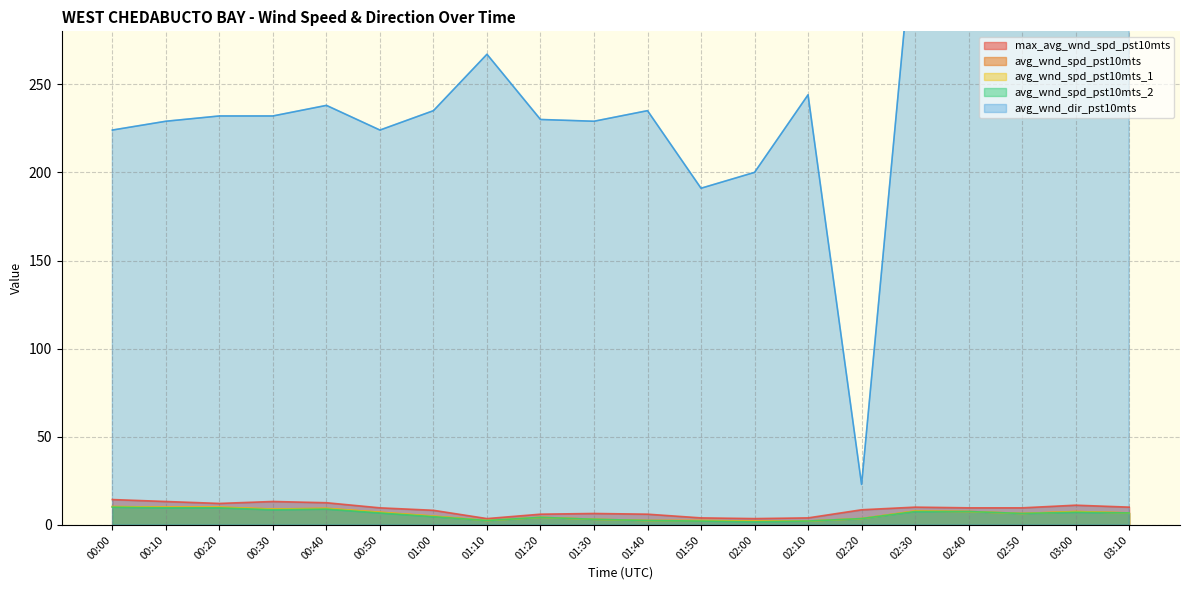

Is it true that max_avg_wnd_spd_pst10mts equals 17.1 at 02:30?

False